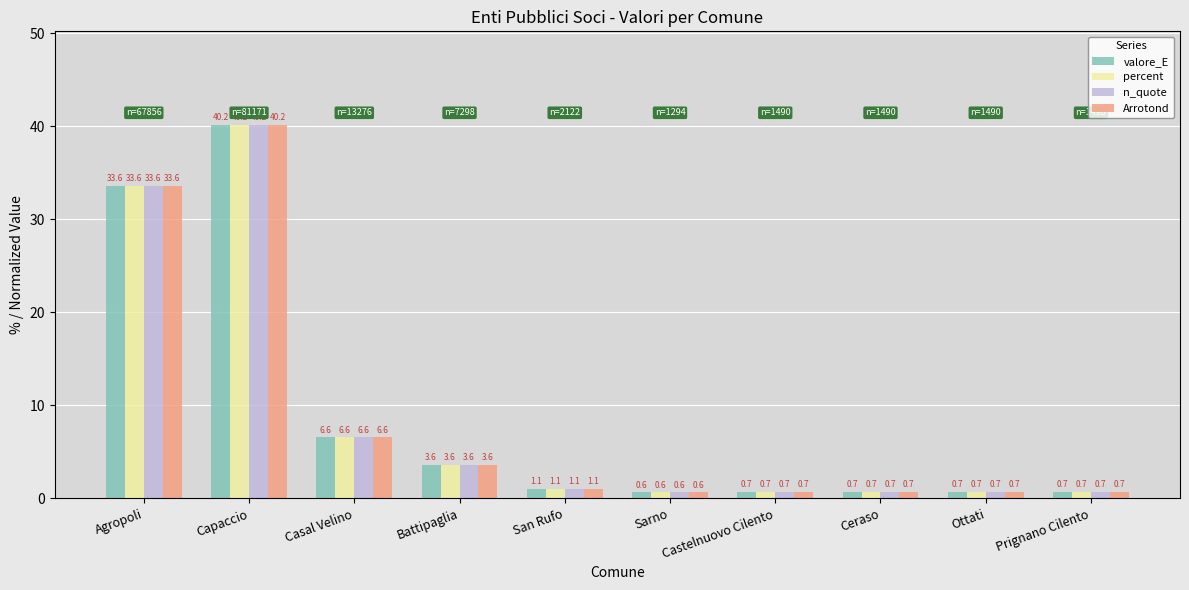

At which label does n_quote reach its peak?

Capaccio